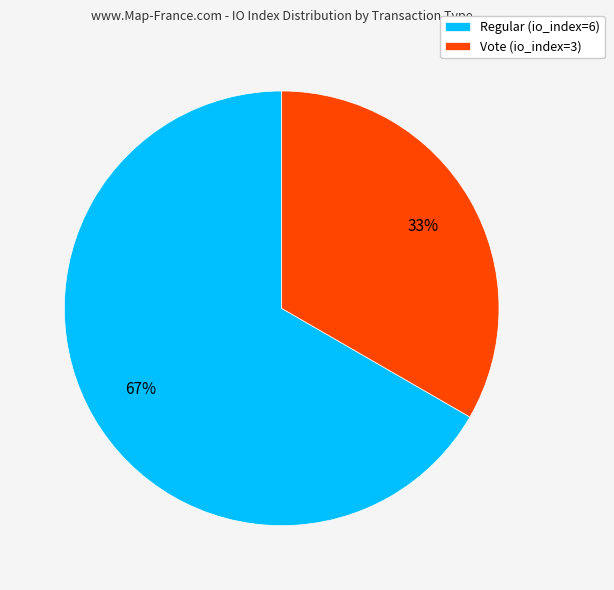

To the nearest percent, what is the average slice percentage?

50%